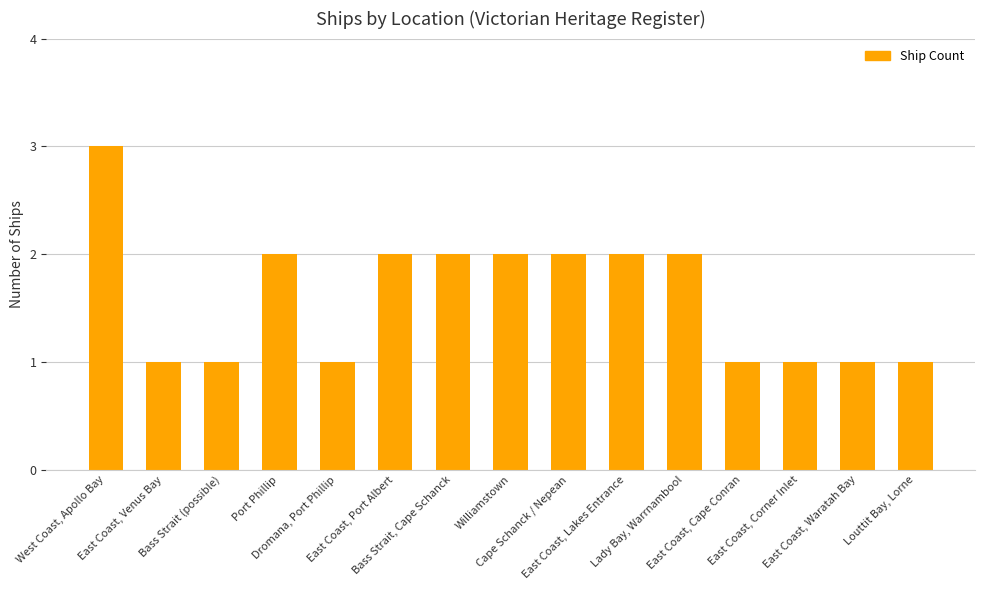

Reading left to right, extract all data points from this chart.

3	1	1	2	1	2	2	2	2	2	2	1	1	1	1